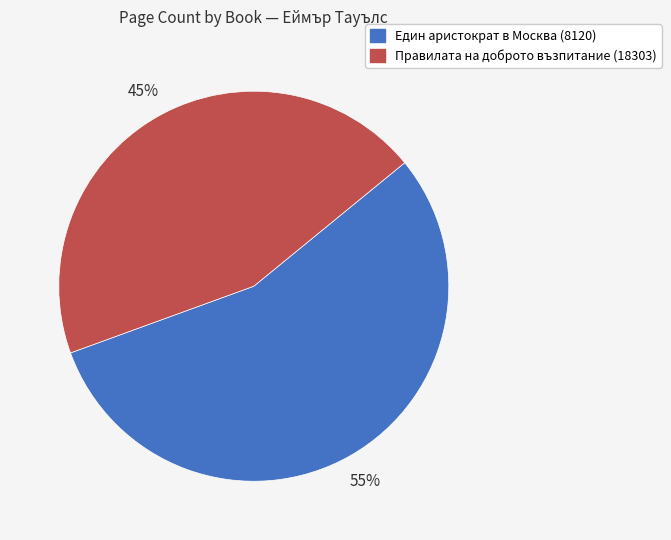

What is the ratio of the value at Един аристократ в Москва (8120) to the value at Правилата на доброто възпитание (18303)?

1.2